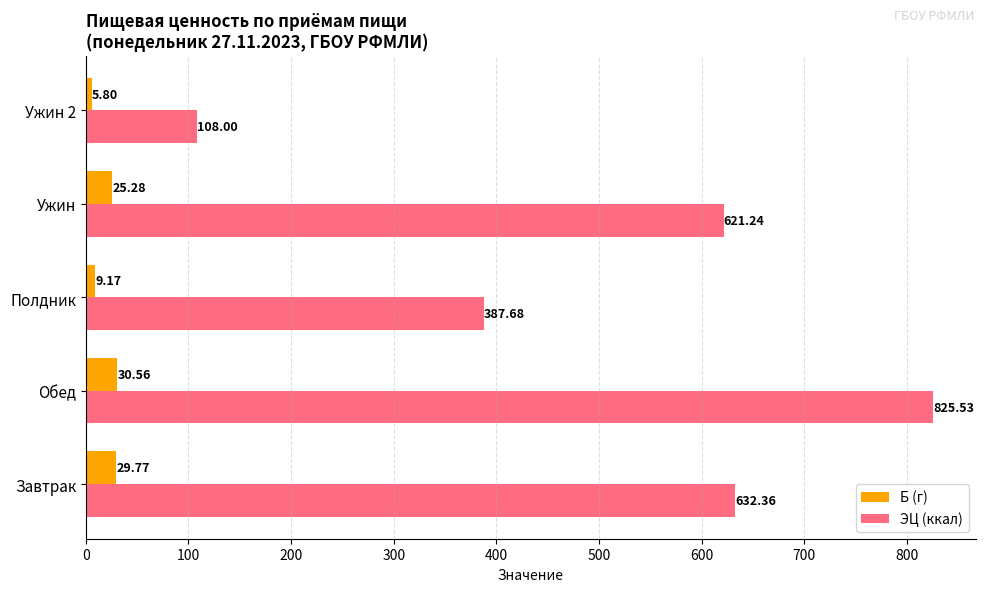

Which category has the highest value across all series?

Обед